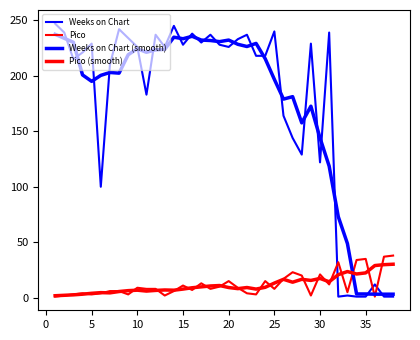

What is the value of the Weeks on Chart (smooth) point at the 5th from the left?

195.0